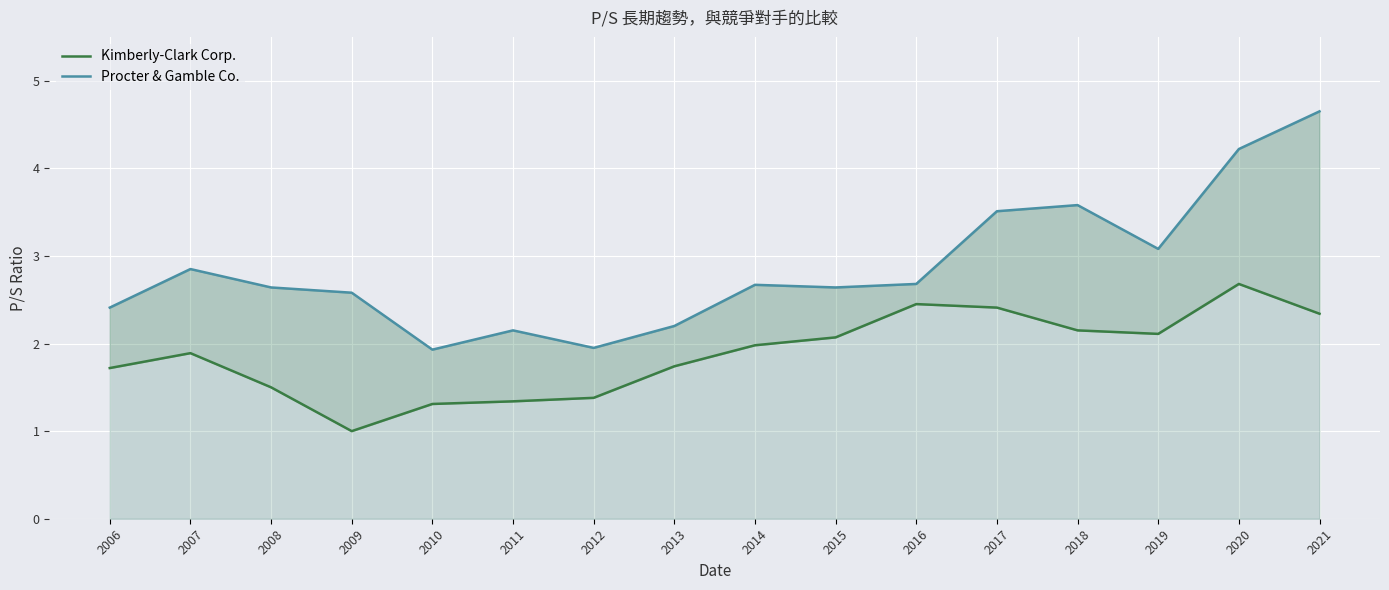

True or false: Kimberly-Clark Corp. and Procter & Gamble Co. cross at least once.

False